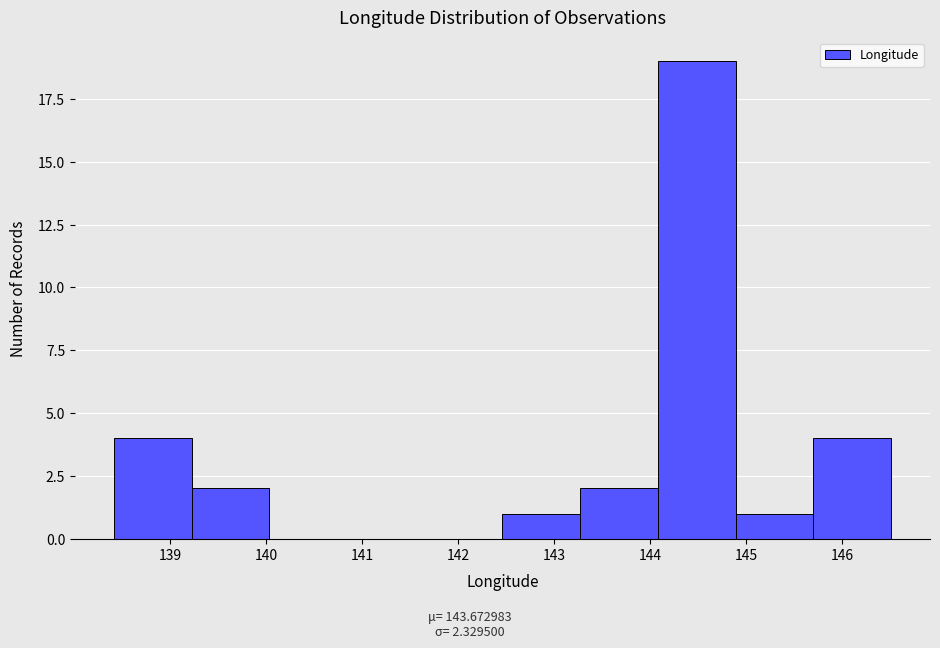

Reading left to right, list every bar in this chart as the range it spans on the x-axis followed by its height. Neither the bar edges nor the heights are printed on the chart, so give them approximately, as read against the axes.

138.4 to 139.2: 4
139.2 to 140.0: 2
140.0 to 140.8: 0
140.8 to 141.6: 0
141.6 to 142.5: 0
142.5 to 143.3: 1
143.3 to 144.1: 2
144.1 to 144.9: 19
144.9 to 145.7: 1
145.7 to 146.5: 4